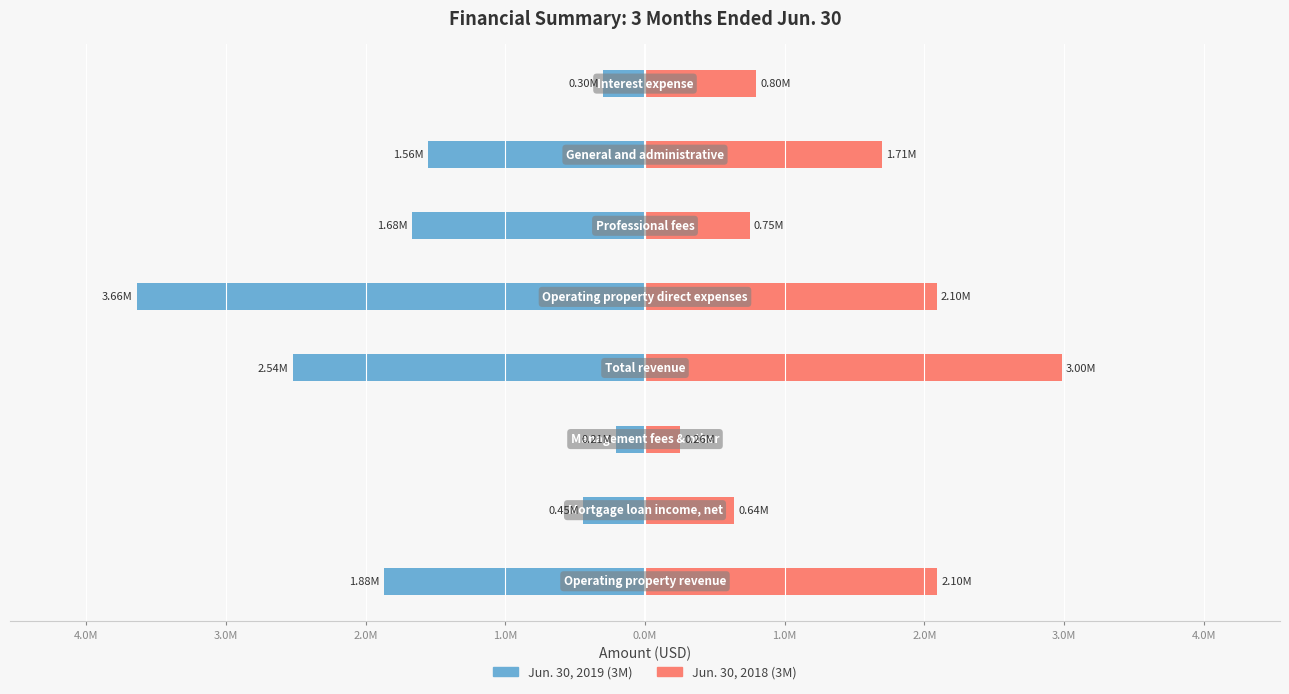

What is the highest value of the Jun. 30, 2019 (3M) series?

-208000